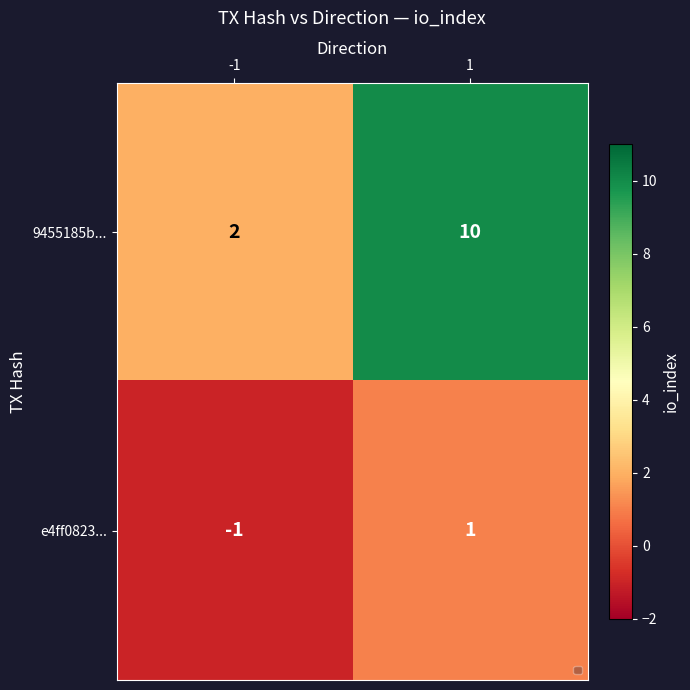

Which series has the widest spread of values?

9455185b...